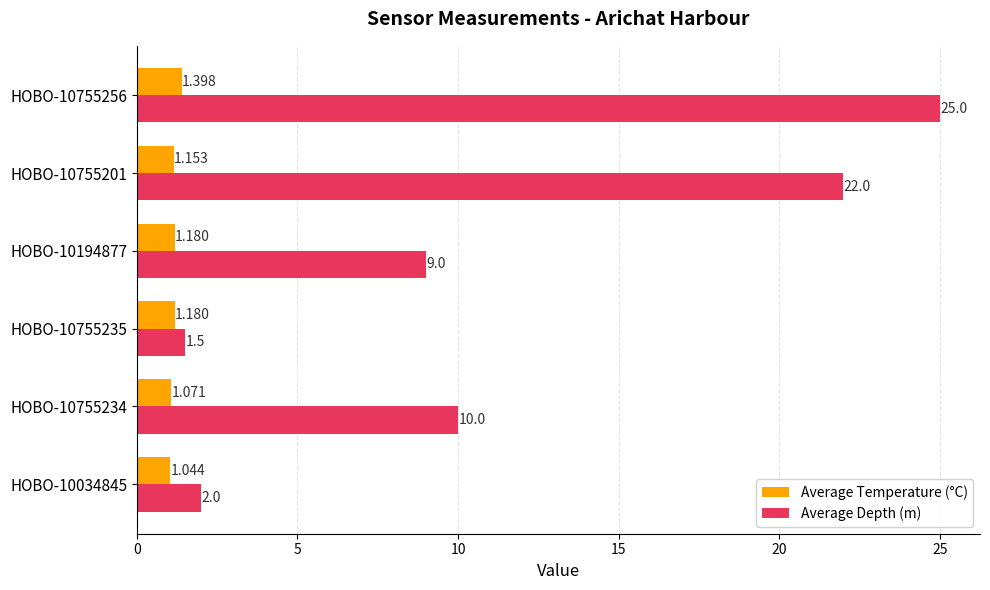

Is the value of Average Depth (m) at HOBO-10034845 greater than the value of Average Temperature (°C) at HOBO-10755256?

Yes